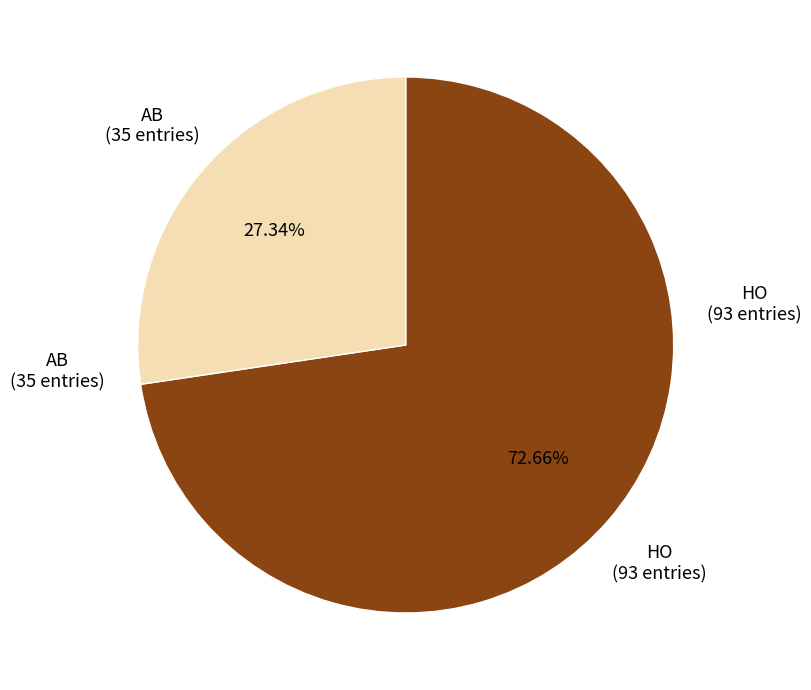

Does any single category account for the majority?

Yes